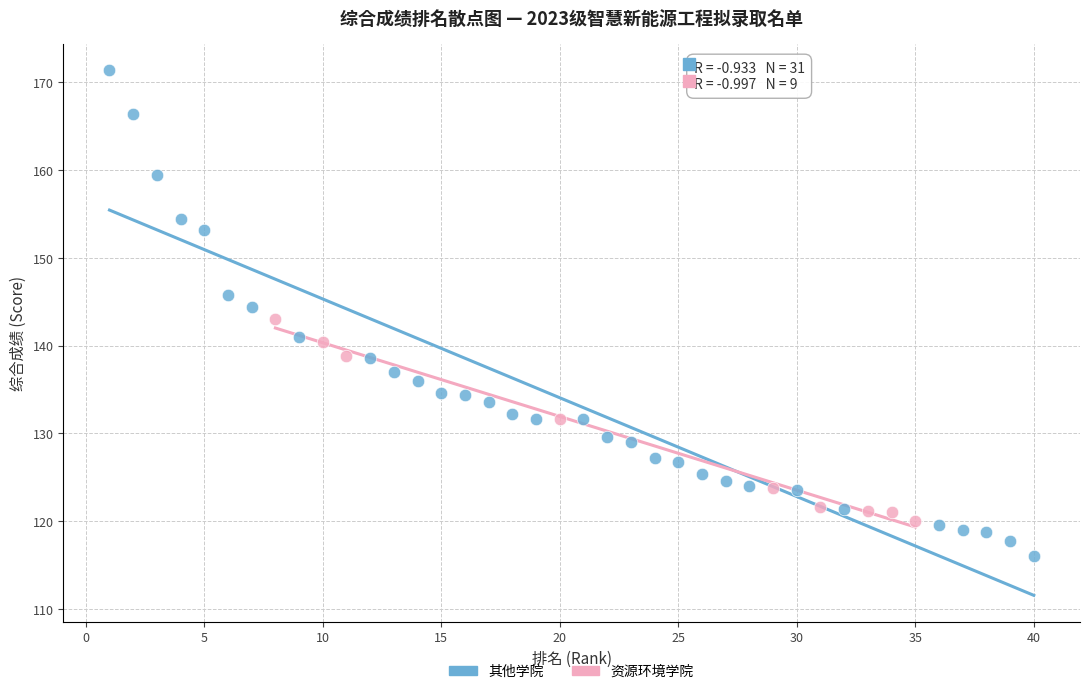

Which series reaches the minimum Y coordinate?

其他学院